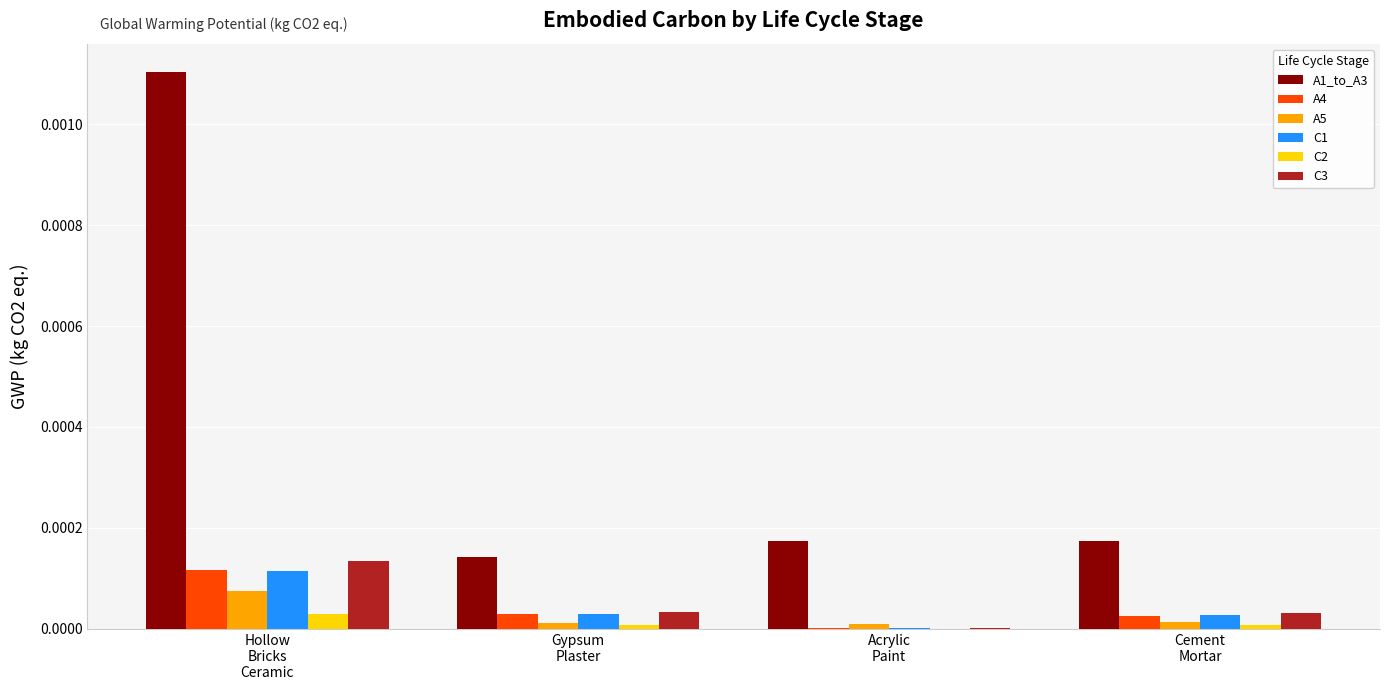

Which series has the largest total across all categories?

A1_to_A3